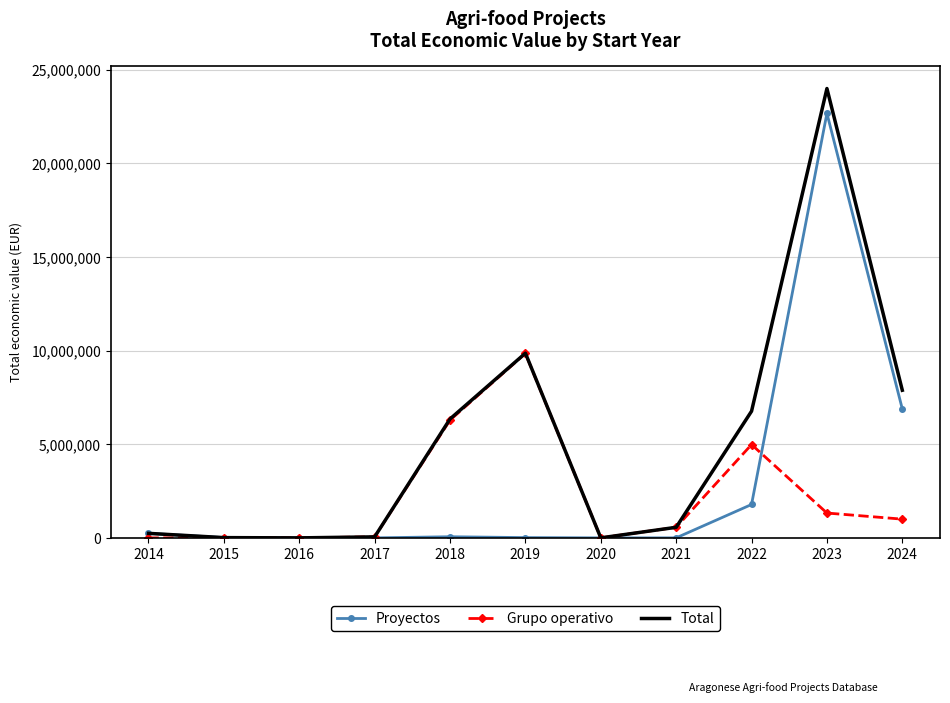

At 2022, list the series in order from largest to smallest.

Total, Grupo operativo, Proyectos